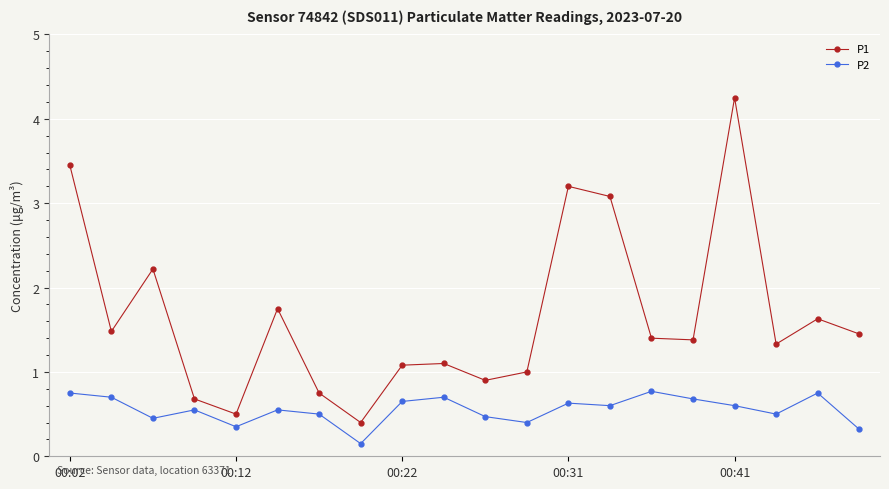

What is the value of the P1 point at the 10th from the left?

1.1